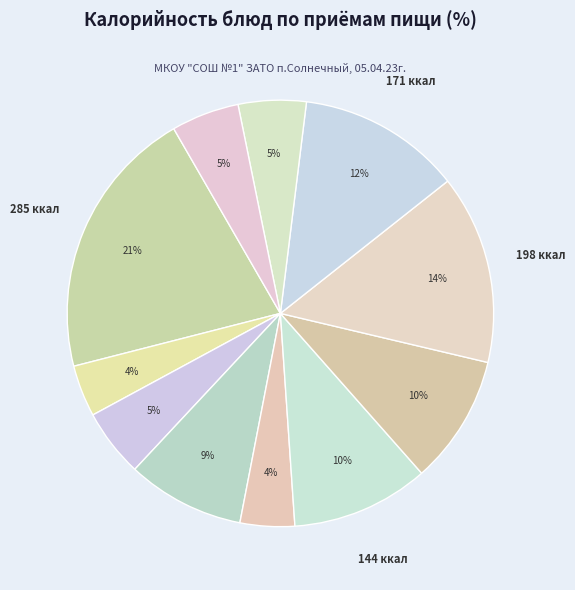

Rank the categories by value from lowest to highest.

Чай с сахаром, Свекла отварная, Хлеб 1сорт (завтрак), Хлеб бел. (обед), Хлеб черн. (обед), Фрукт, Голубцы ленивые, Суп картофельный, Компот с/ф, Каша гречневая, Запеканка творожная